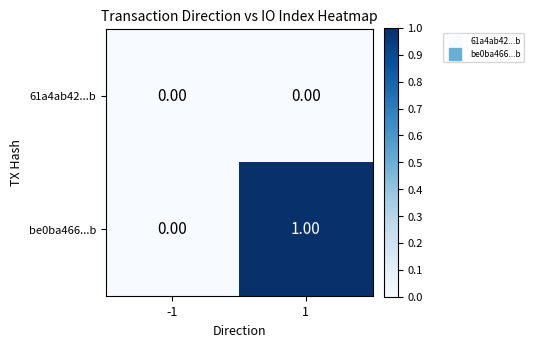

Rank the series at 1 from highest to lowest value.

be0ba466...b, 61a4ab42...b